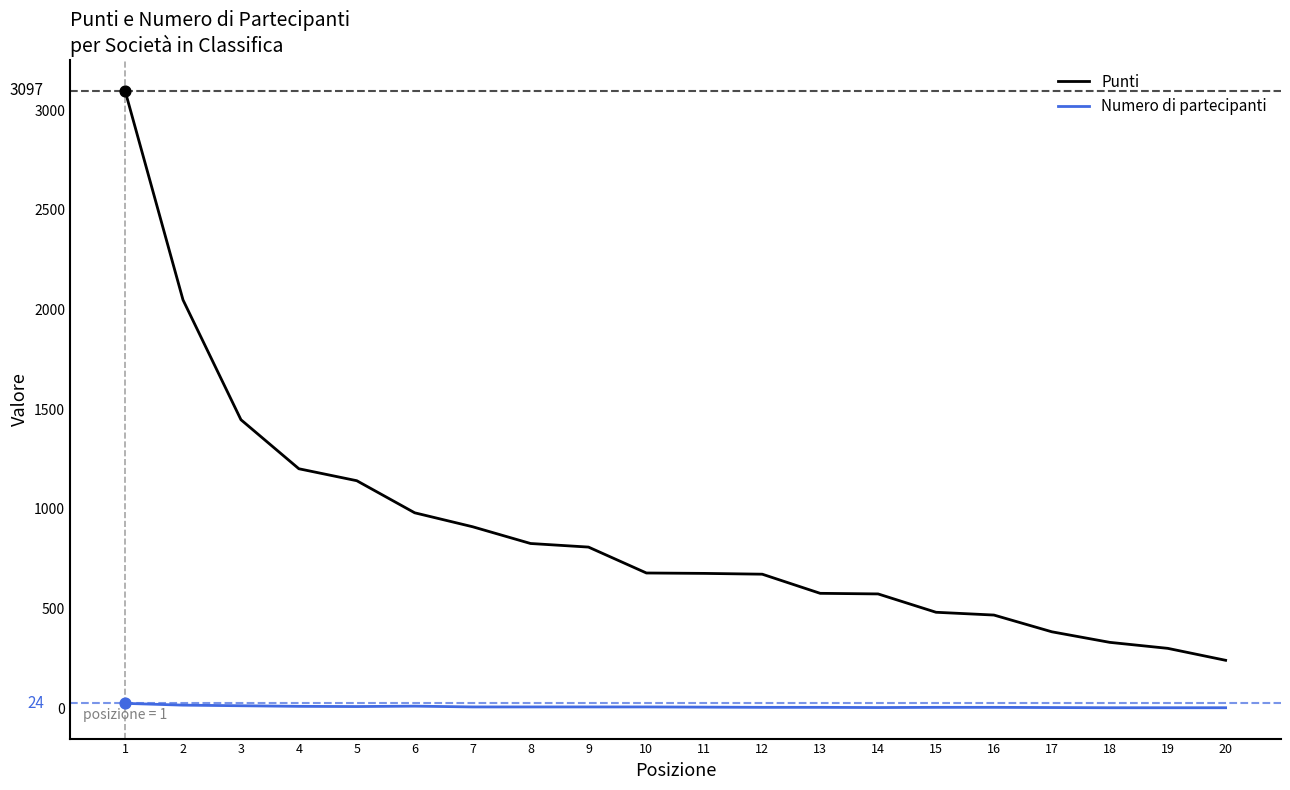

What is the total value across all series at 5?

1149